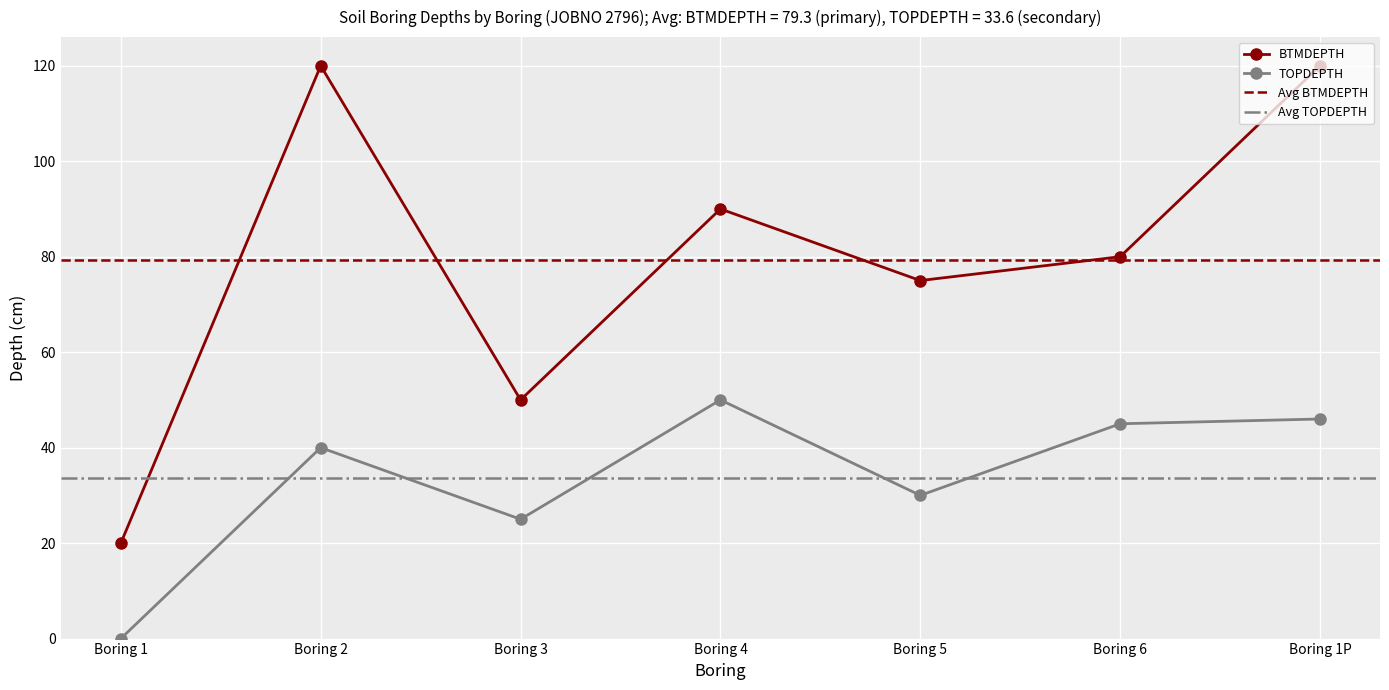

What is the average value of the BTMDEPTH series?

79